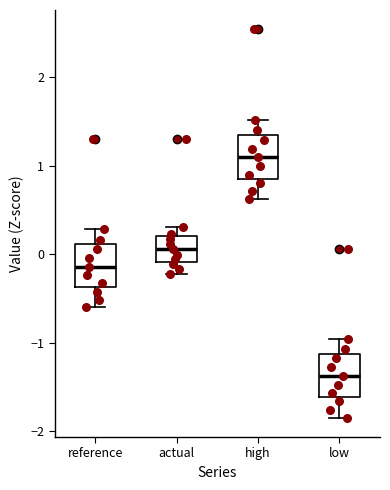

Reading left to right, read every box against the y-axis: the position of its median line, the range the box covers, and the ends of its whiskers. The values are not printed on the chart, so give them approximately, as read against the axis.

reference: median -0.1, box -0.4 to 0.1, whiskers -0.6 to 0.3
actual: median 0.1, box -0.1 to 0.2, whiskers -0.2 to 0.3
high: median 1.1, box 0.9 to 1.3, whiskers 0.6 to 1.5
low: median -1.4, box -1.6 to -1.1, whiskers -1.8 to -1.0